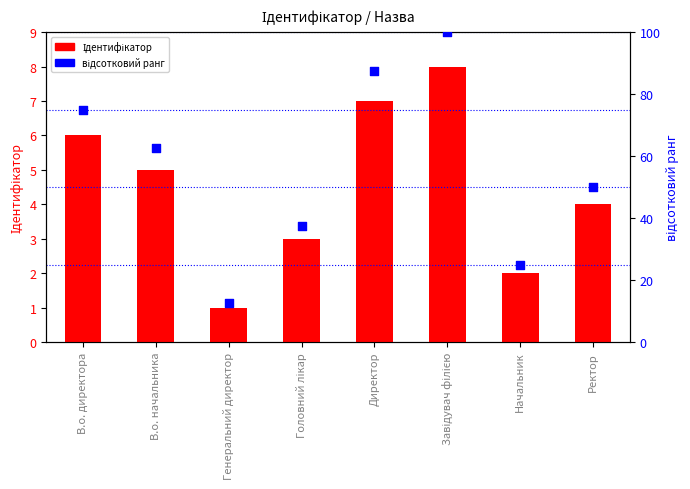

Which series reaches the minimum Y coordinate?

Ідентифікатор